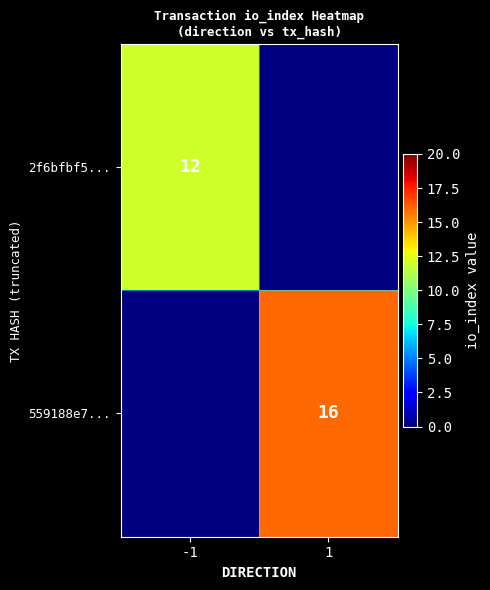

The 2f6bfbf5... series shows 12 at -1. True or false?

True